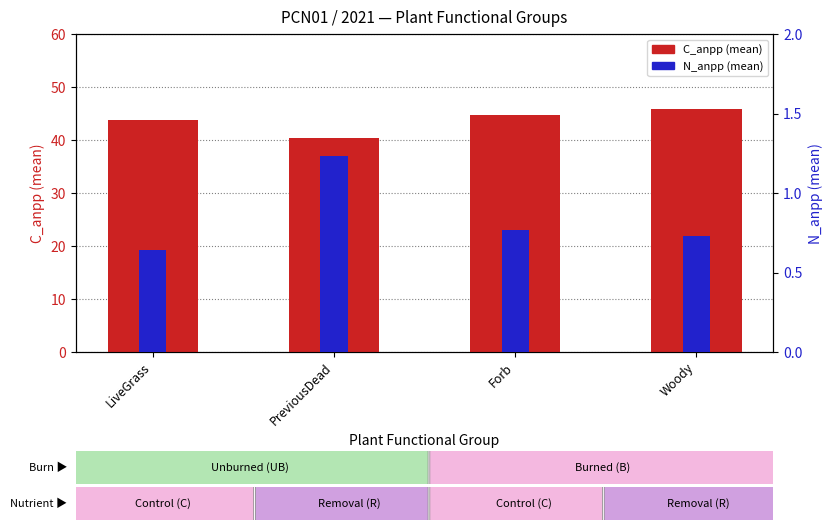

Is the value of N_anpp at Forb greater than the value of C_anpp at Forb?

No